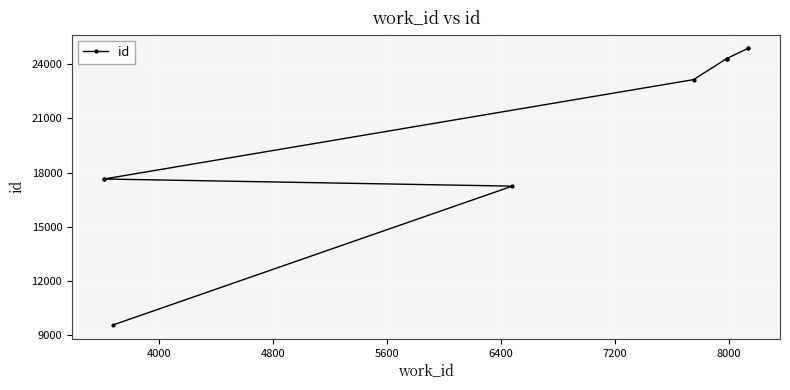

Where does the data first go above 24326?

8000